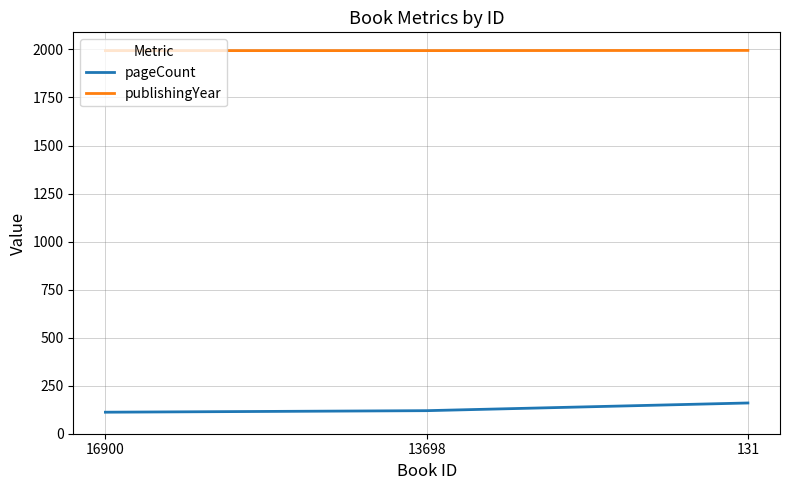

What is the difference between the pageCount values at 16900 and 131?

48